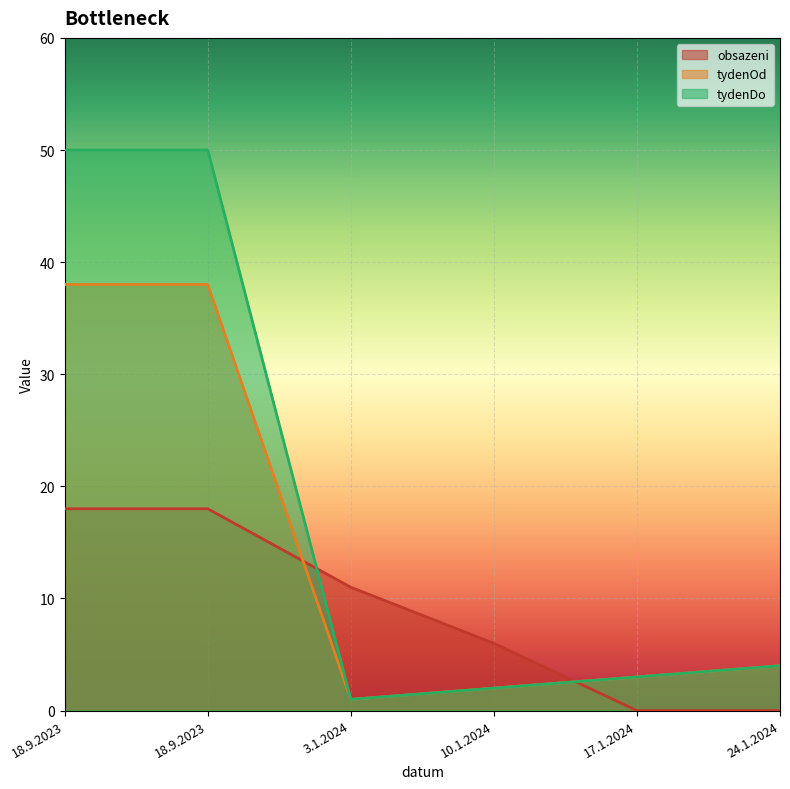

What is the maximum value shown in the chart?

50